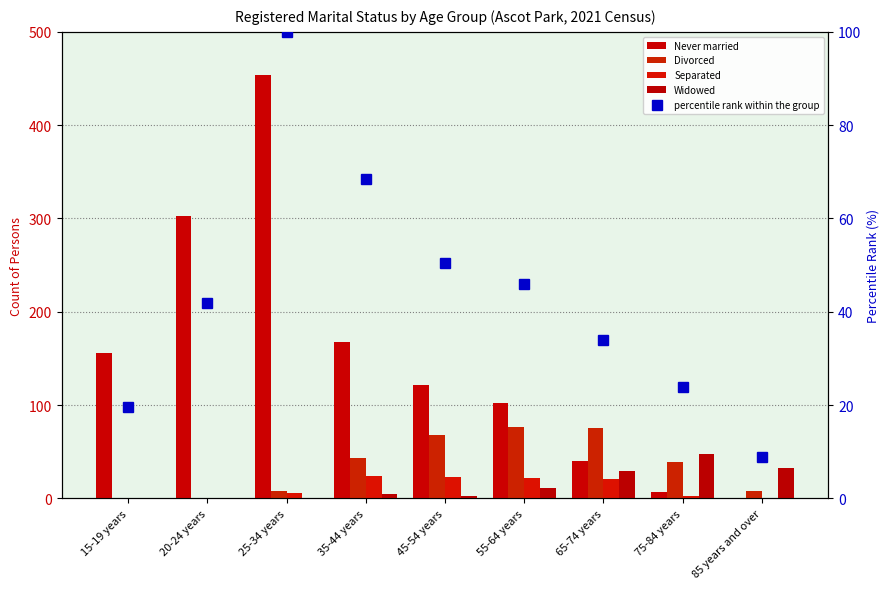

What is the approximate value of Divorced at 25-34 years?

8.0